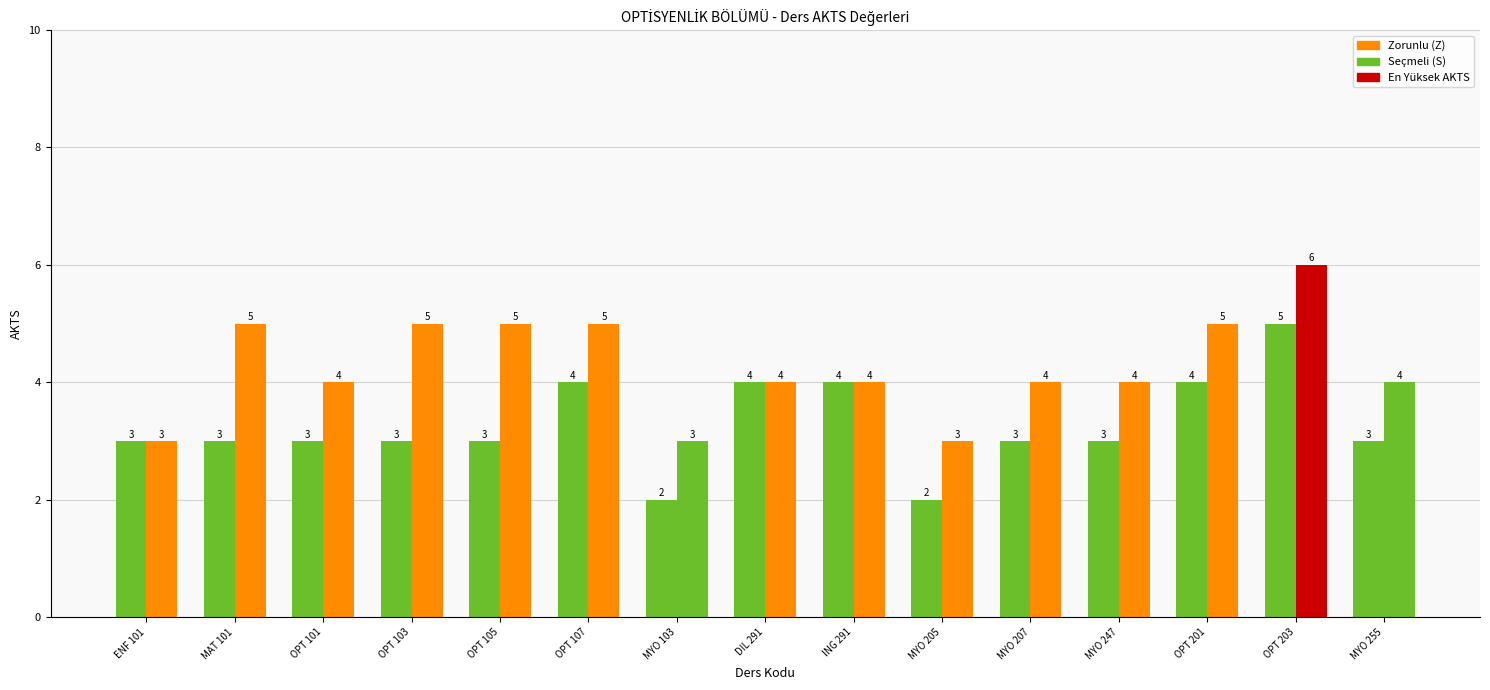

True or false: T+U Saati has a value of 5 at OPT 107.

False